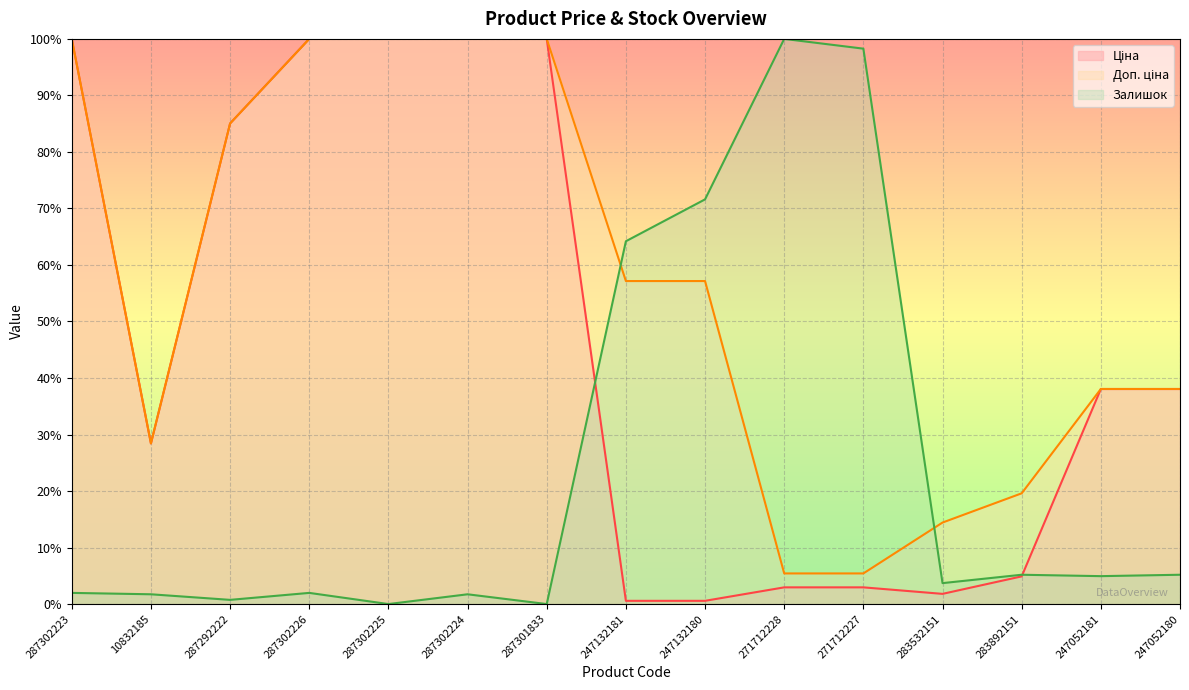

Count the number of data series in this chart.

3